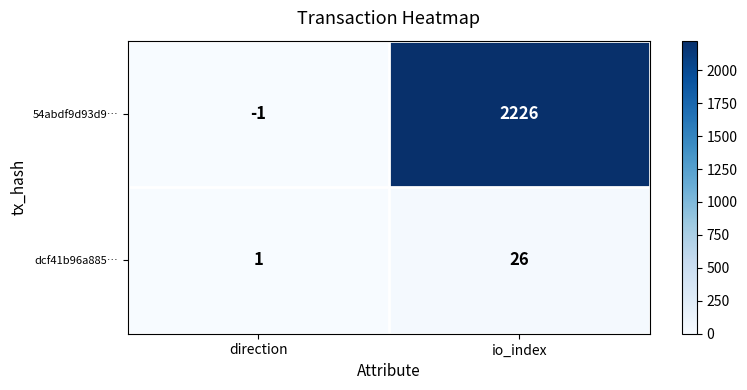

At which category is the sum across all series the highest?

io_index